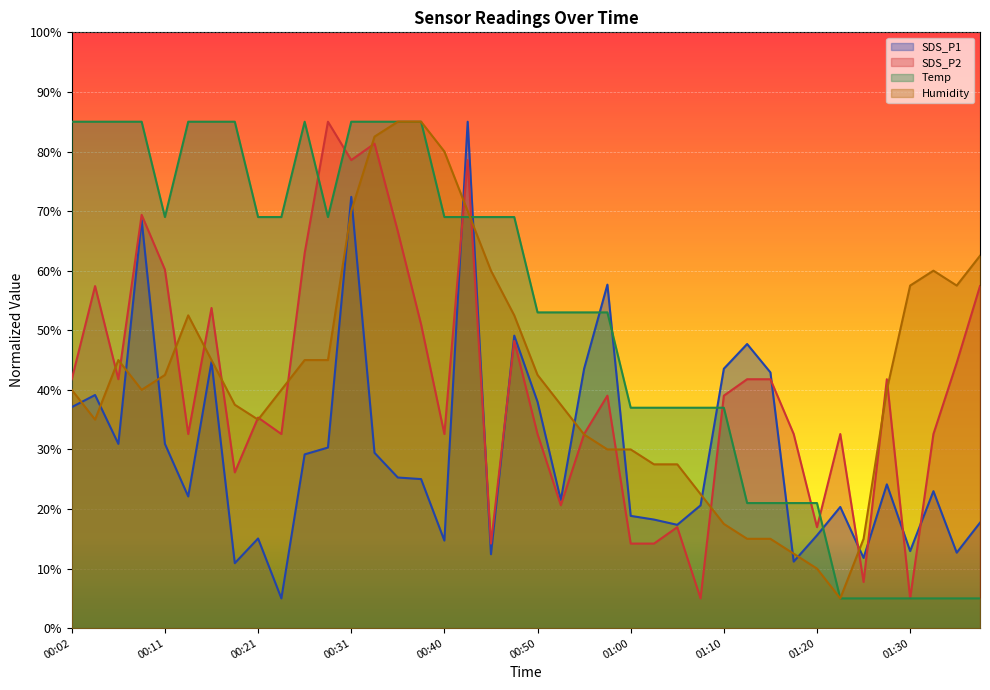

What is the smallest value displayed?

5.0